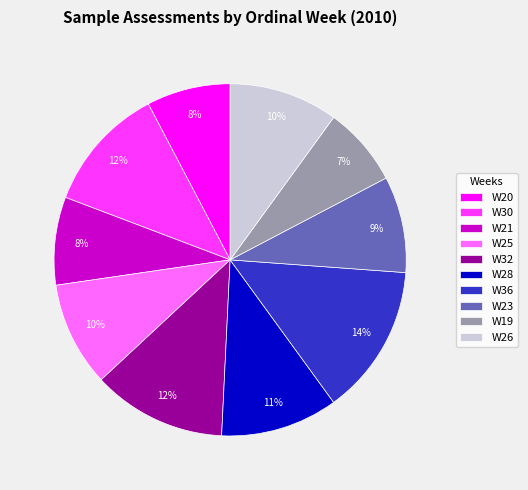

What is the ratio of the value at W21 to the value at W36?

0.6